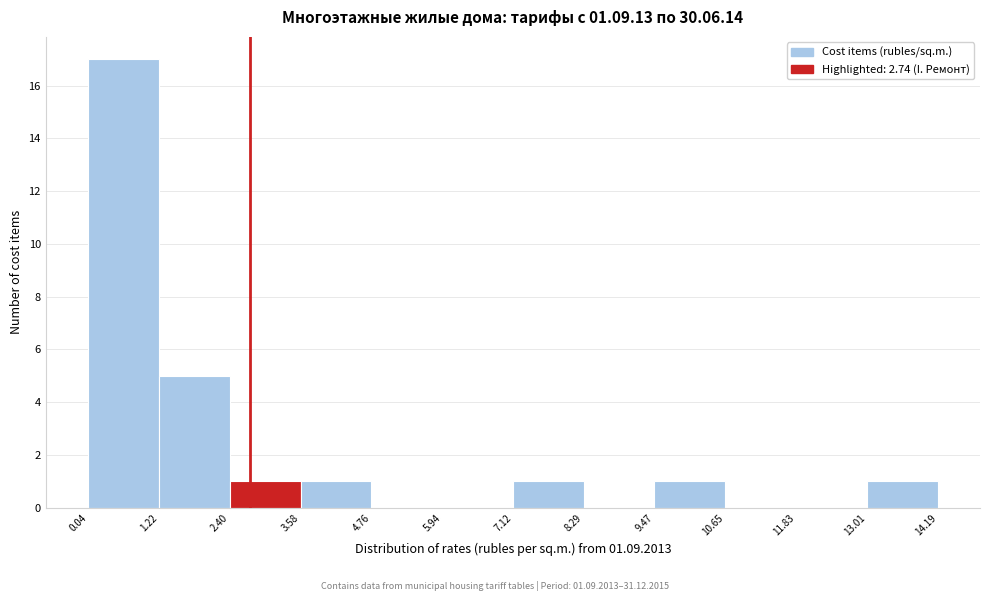

What is the height of the bar covering 2.40 to 3.58 on the x-axis? The values are not printed on the chart, so give them approximately, as read against the axis.

1